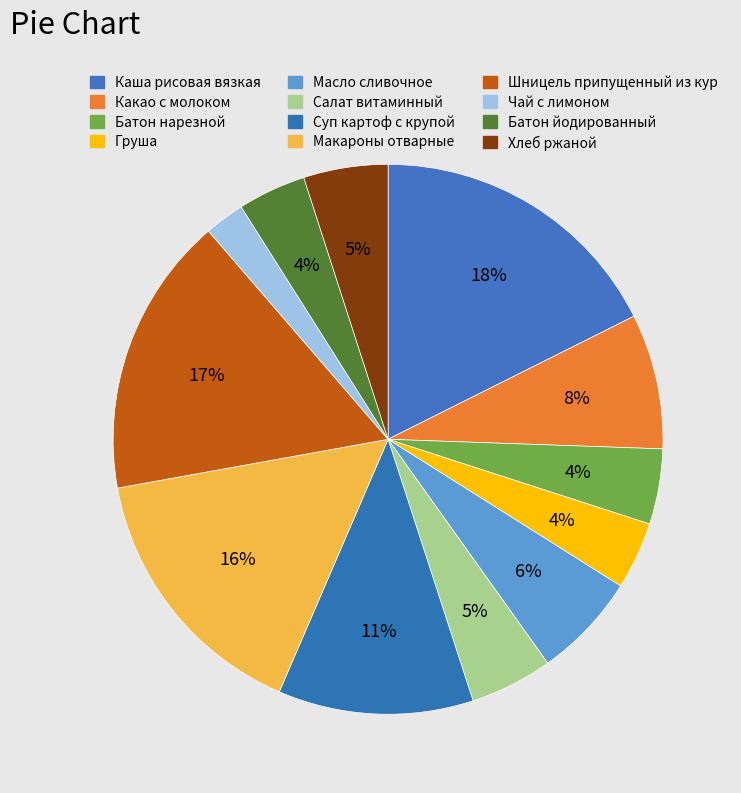

Count the number of slices in the pie.

12